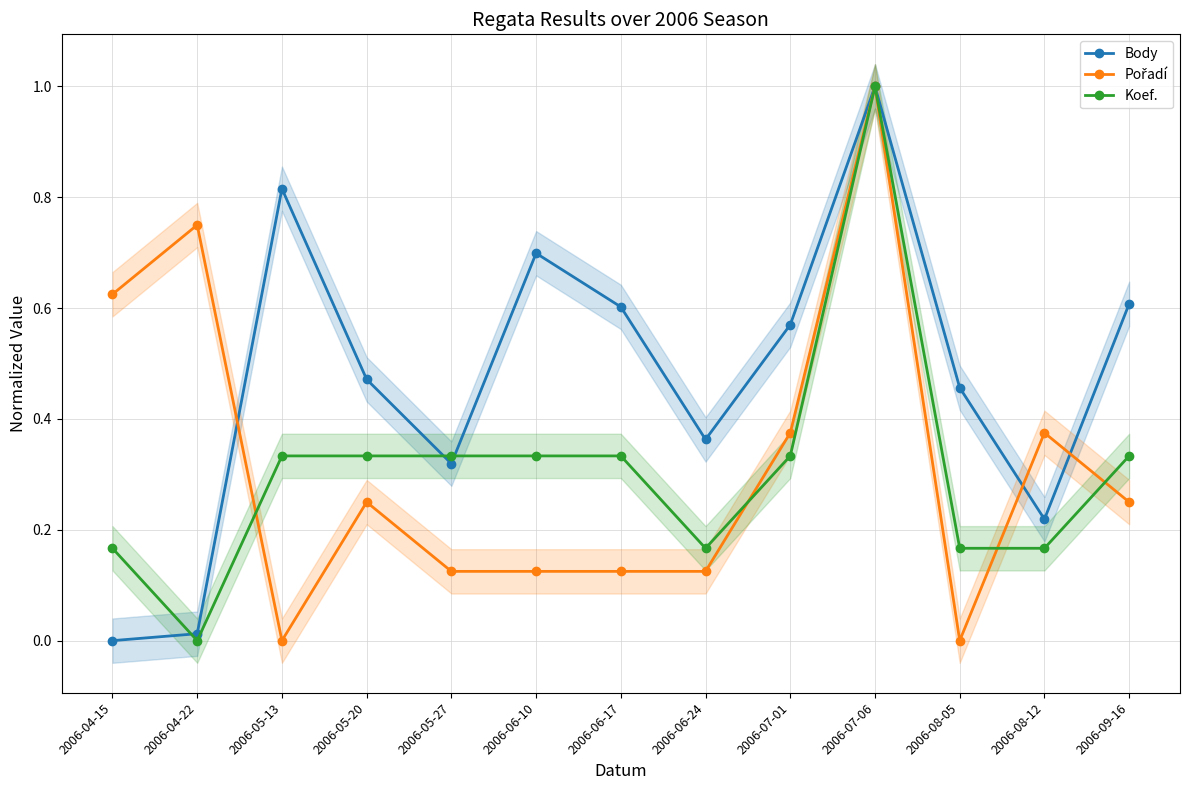

What is the difference between the Koef. values at 2006-05-20 and 2006-04-15?

0.2